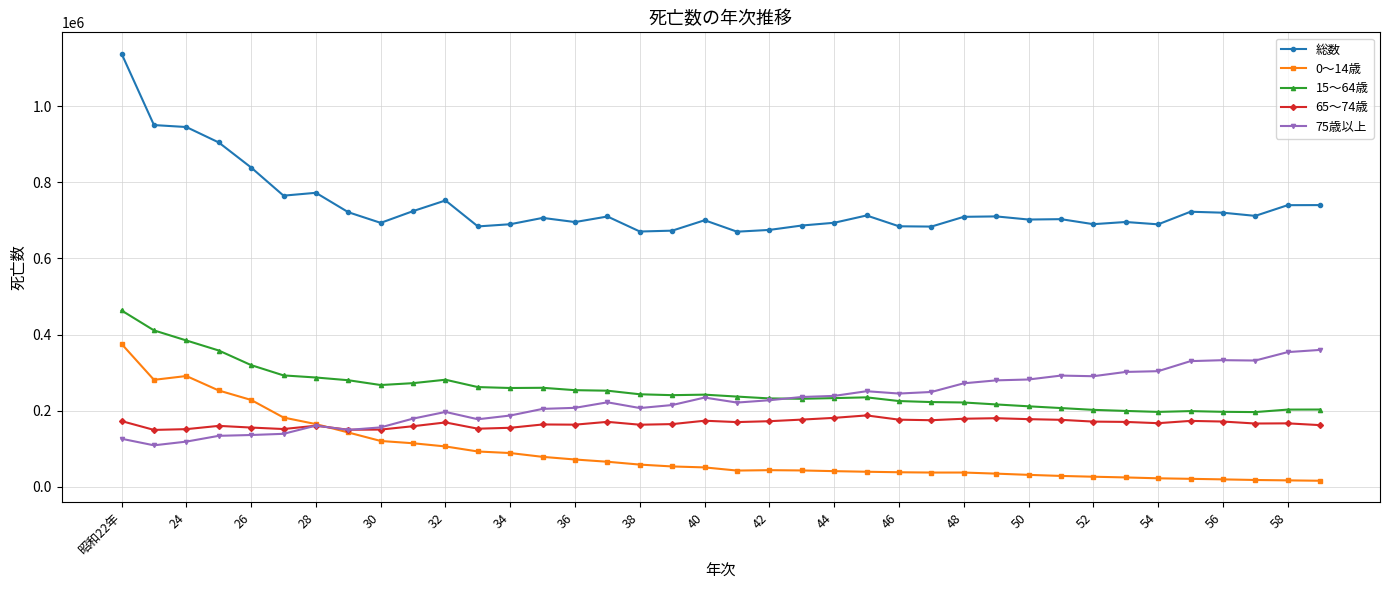

Is this an area chart (filled region under the line)?

No